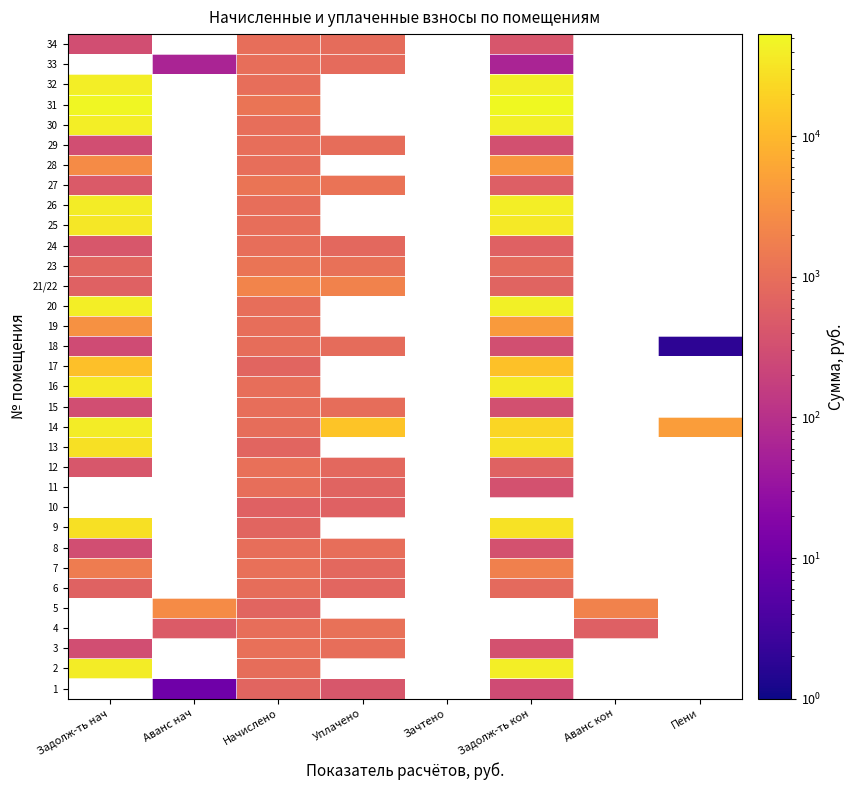

Count the number of data series in this chart.

33